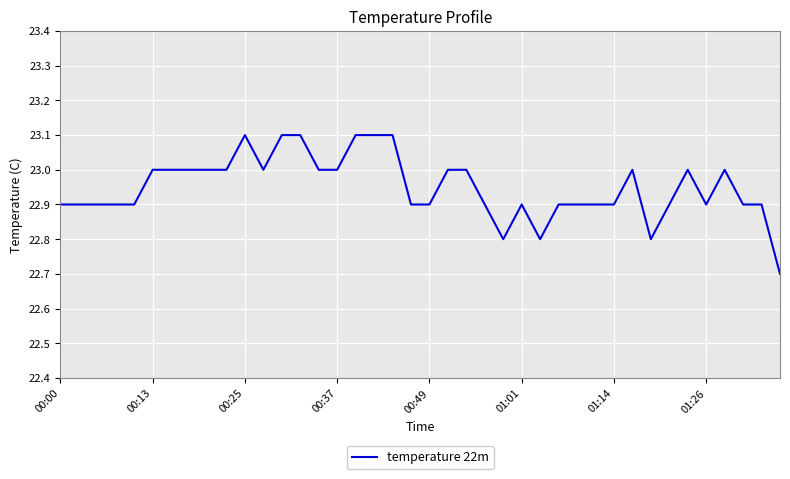

What is the maximum value shown in the chart?

23.1